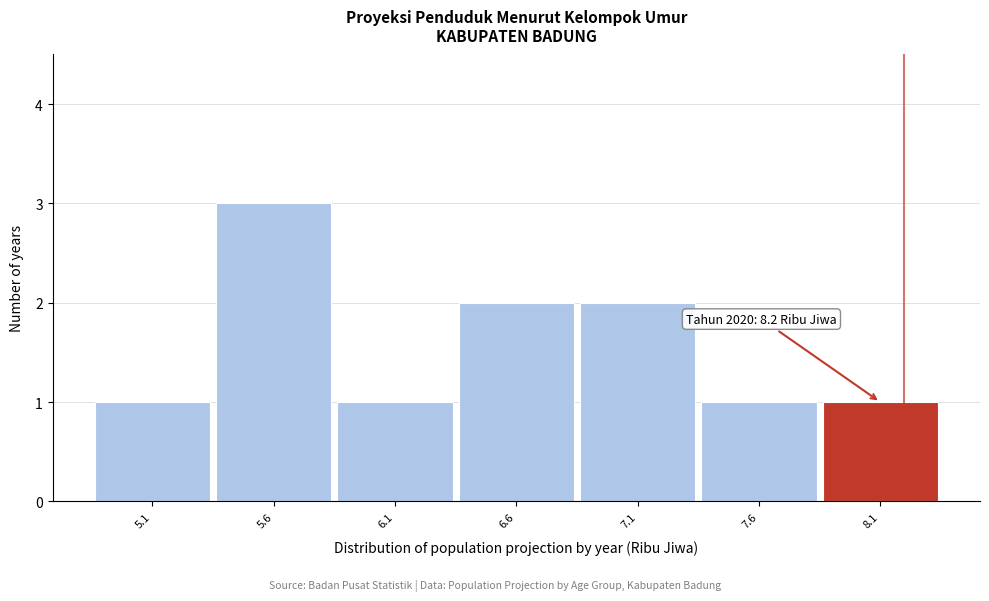

Which range on the x-axis has the tallest bar?

5.35 to 5.85